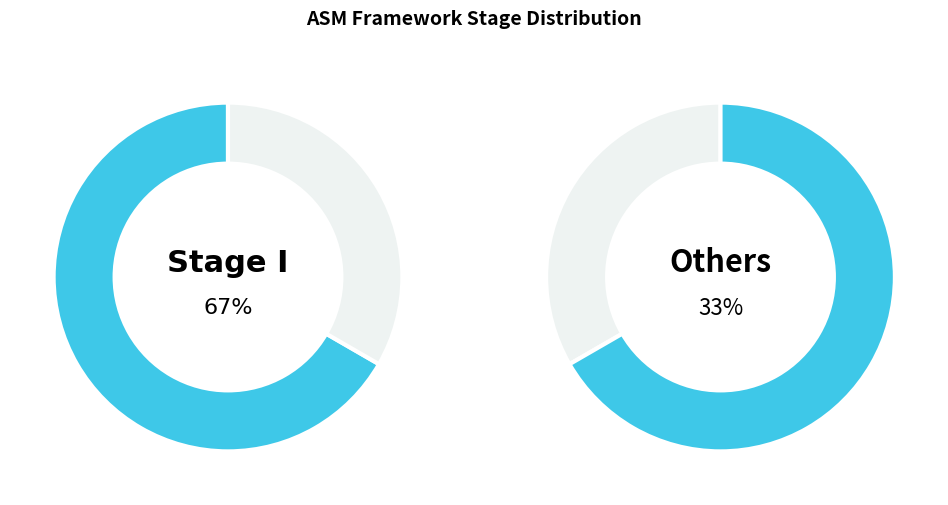

The I slice represents 23% of the pie. True or false?

False